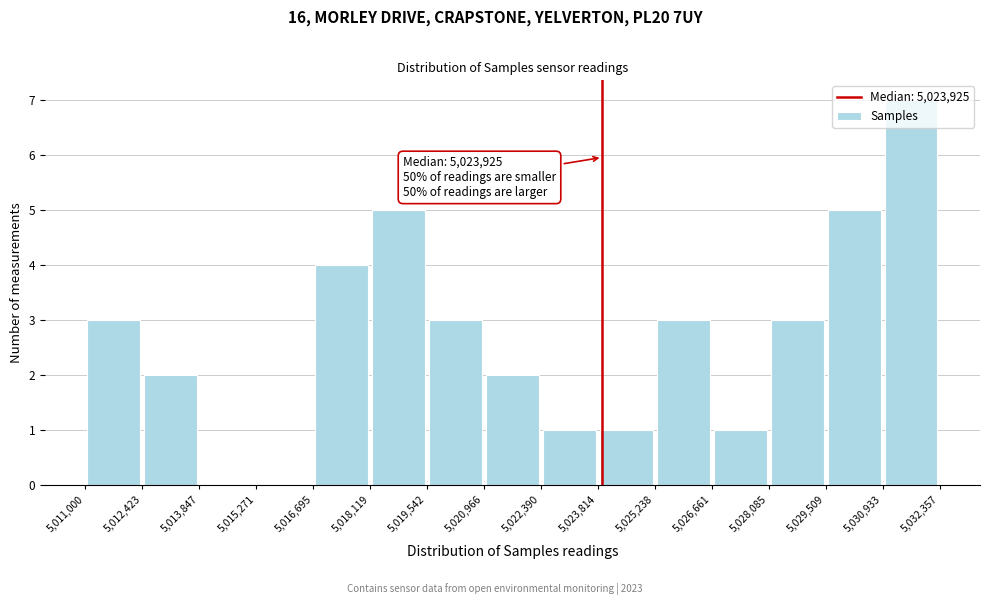

Which range on the x-axis has the tallest bar?

5,030,933 to 5,032,357